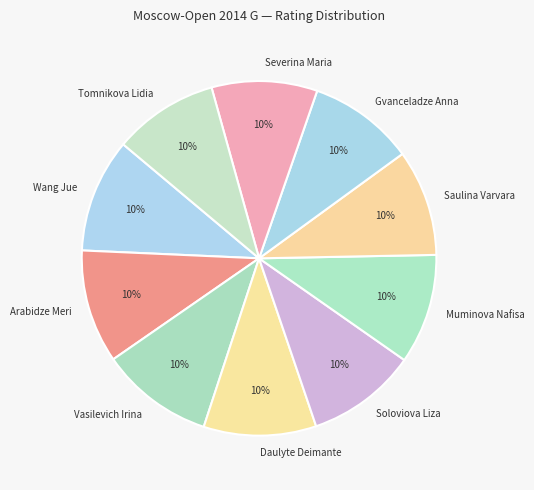

To the nearest percent, what percentage of the pie is Saulina Varvara?

10%